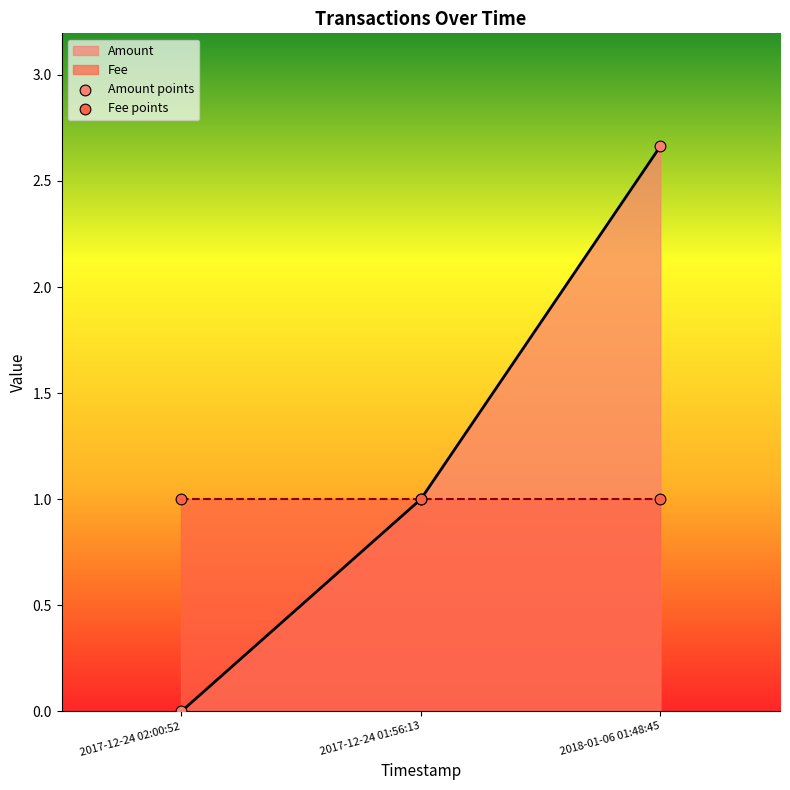

True or false: Amount has a value of 1.8 at 2018-01-06 01:48:45.

False